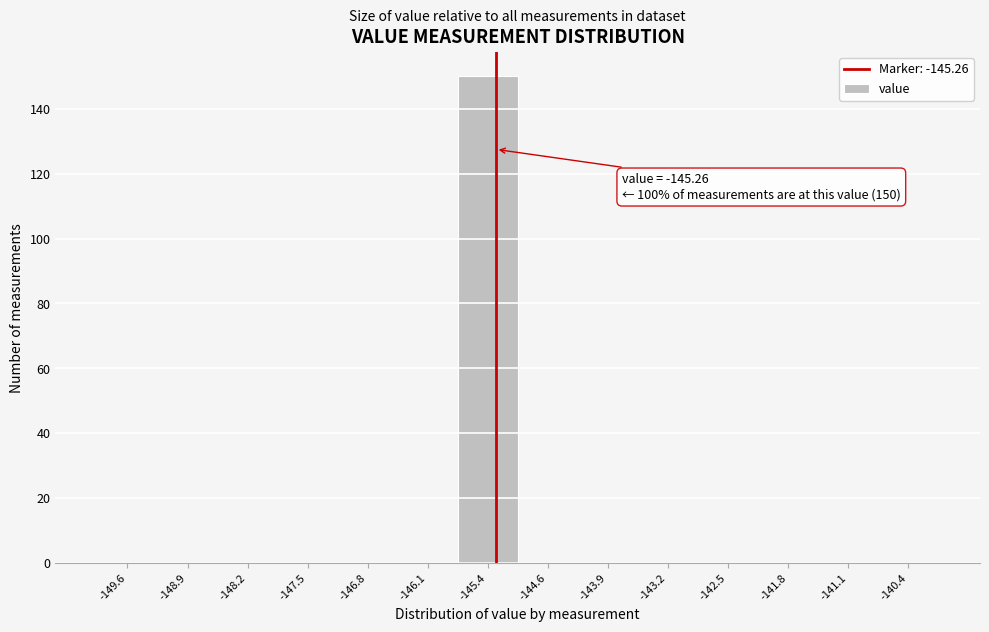

Over which range of the x-axis is the bar tallest?

-145.7 to -145.0